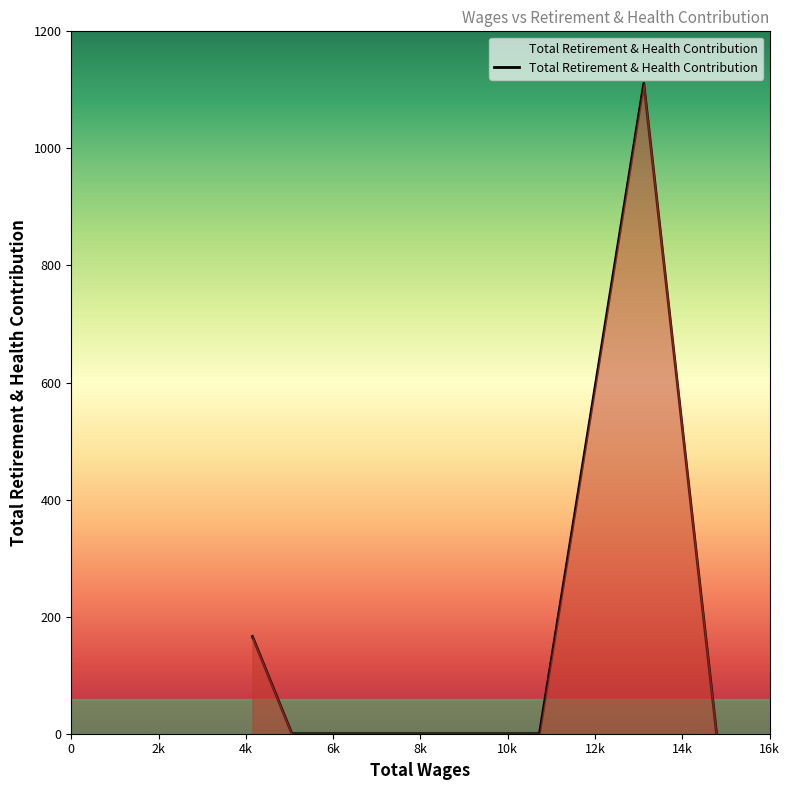

What is the difference between the second highest and minimum values?

166